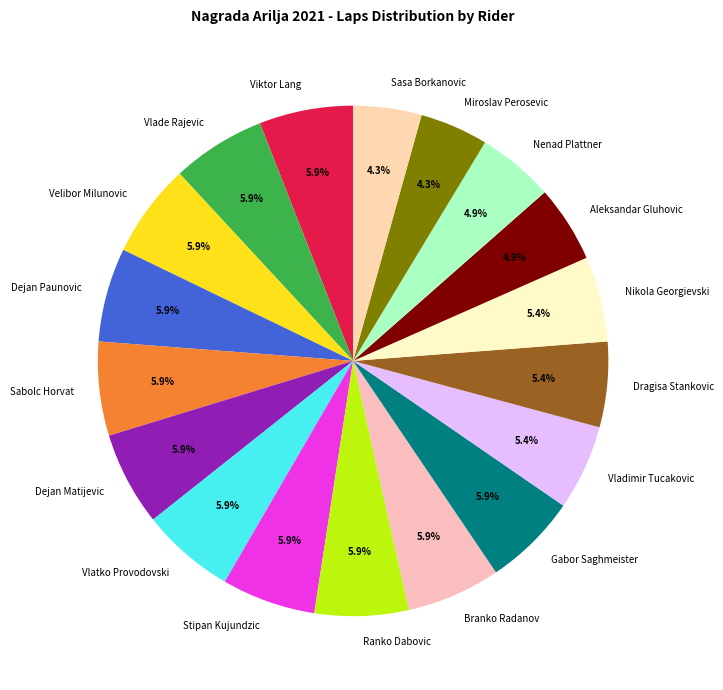

What is the ratio of the value at Nenad Plattner to the value at Aleksandar Gluhovic?

1.0